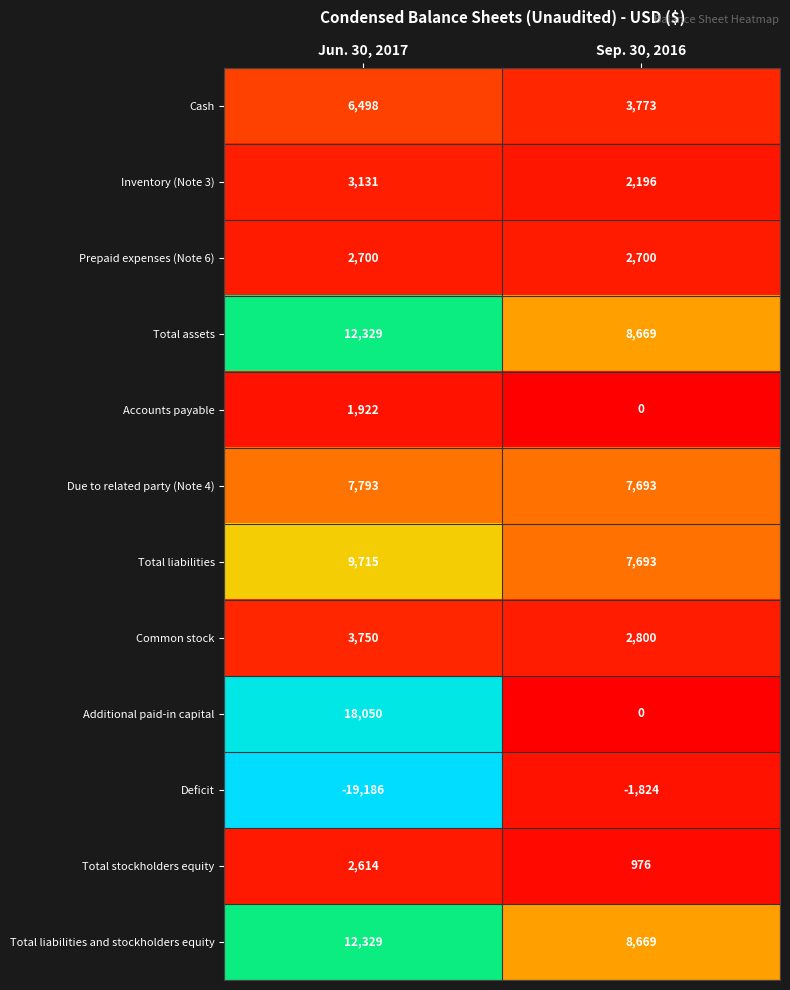

Is it true that Prepaid expenses (Note 6) equals 562 at Jun. 30, 2017?

False